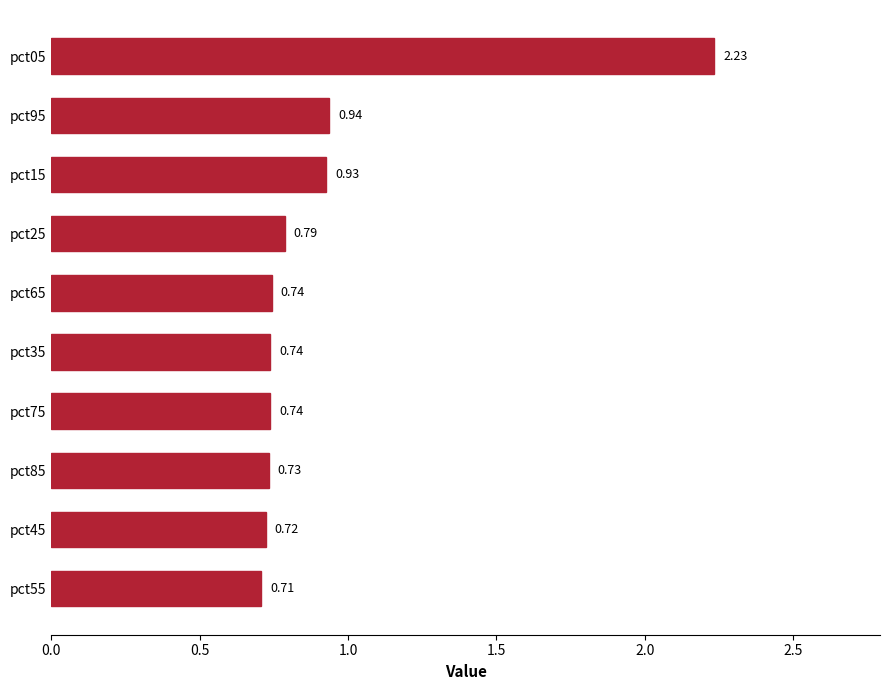

Which has a higher value, pct45 or pct05?

pct05